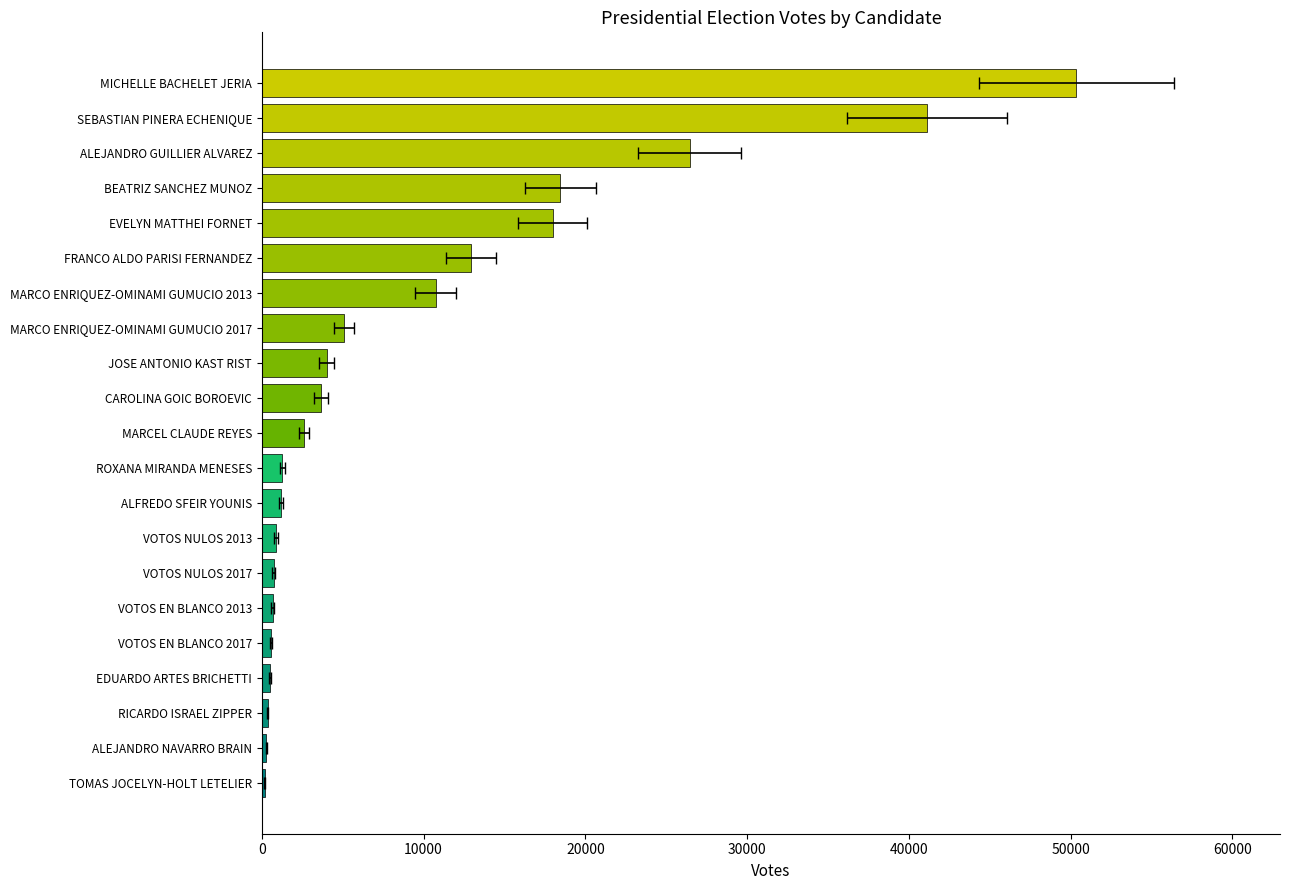

Read the value at TOMAS JOCELYN-HOLT LETELIER.

180